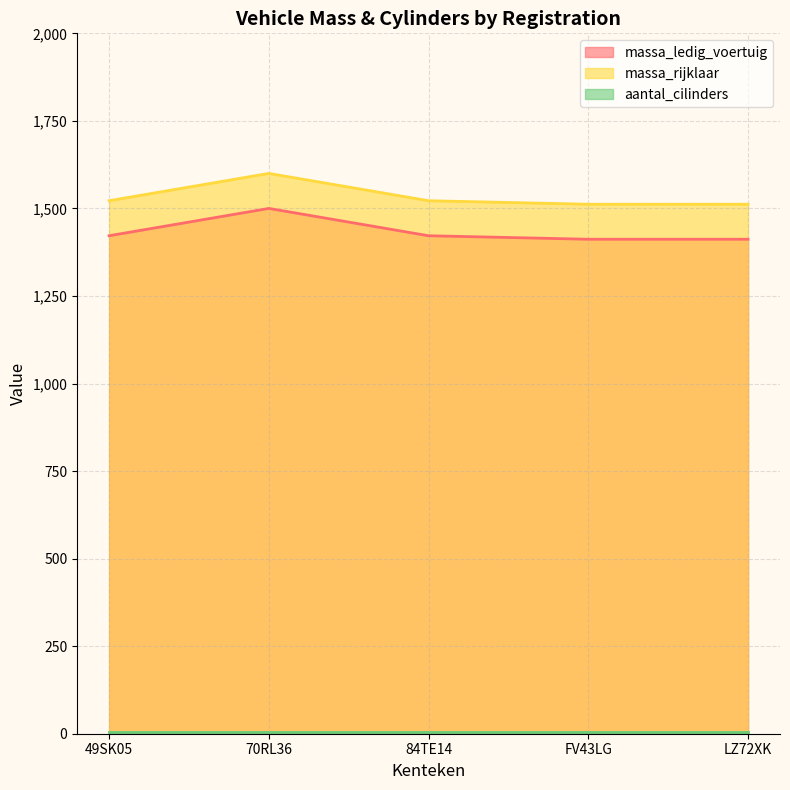

What is the difference between the maximum and minimum values in the massa_rijklaar series?

88